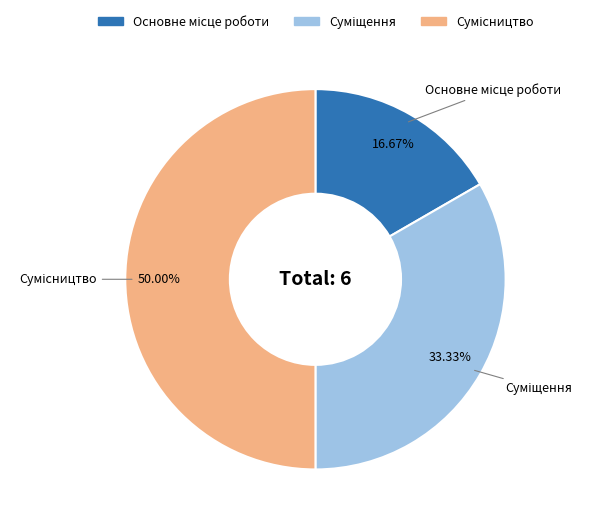

What is the change in value from Основне місце роботи to Сумісництво?

+2